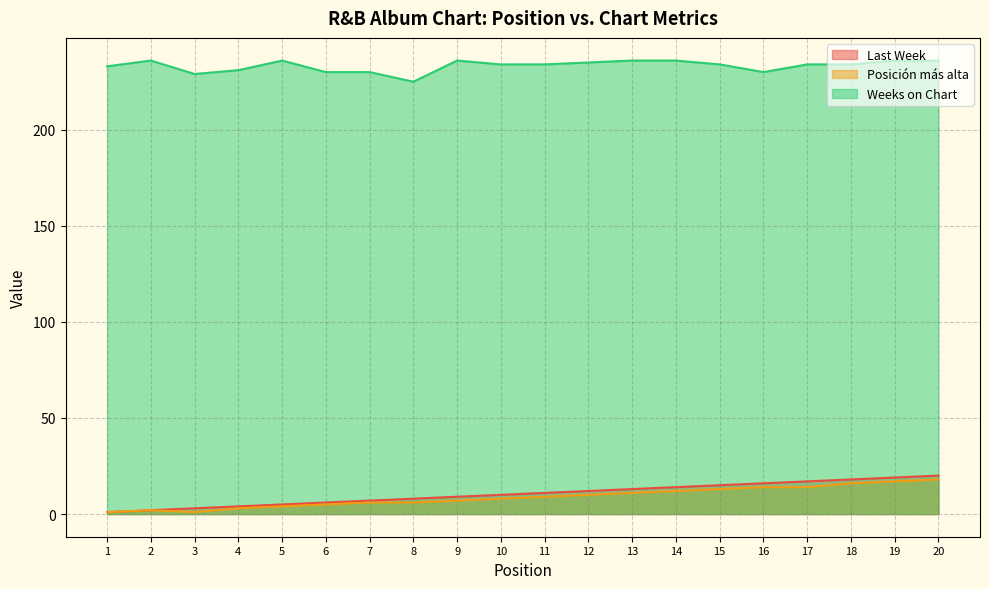

At which category does Weeks on Chart reach its first local valley?

3